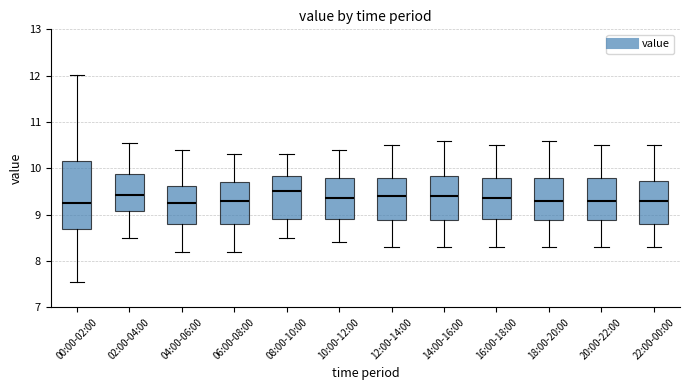

Reading left to right, read every box against the y-axis: the position of its median line, the range the box covers, and the ends of its whiskers. The values are not printed on the chart, so give them approximately, as read against the axis.

00:00-02:00: median 9.3, box 8.7 to 10.1, whiskers 7.6 to 12.0
02:00-04:00: median 9.4, box 9.1 to 9.9, whiskers 8.5 to 10.6
04:00-06:00: median 9.3, box 8.8 to 9.6, whiskers 8.2 to 10.4
06:00-08:00: median 9.3, box 8.8 to 9.7, whiskers 8.2 to 10.3
08:00-10:00: median 9.5, box 8.9 to 9.8, whiskers 8.5 to 10.3
10:00-12:00: median 9.4, box 8.9 to 9.8, whiskers 8.4 to 10.4
12:00-14:00: median 9.4, box 8.9 to 9.8, whiskers 8.3 to 10.5
14:00-16:00: median 9.4, box 8.9 to 9.8, whiskers 8.3 to 10.6
16:00-18:00: median 9.4, box 8.9 to 9.8, whiskers 8.3 to 10.5
18:00-20:00: median 9.3, box 8.9 to 9.8, whiskers 8.3 to 10.6
20:00-22:00: median 9.3, box 8.9 to 9.8, whiskers 8.3 to 10.5
22:00-00:00: median 9.3, box 8.8 to 9.7, whiskers 8.3 to 10.5